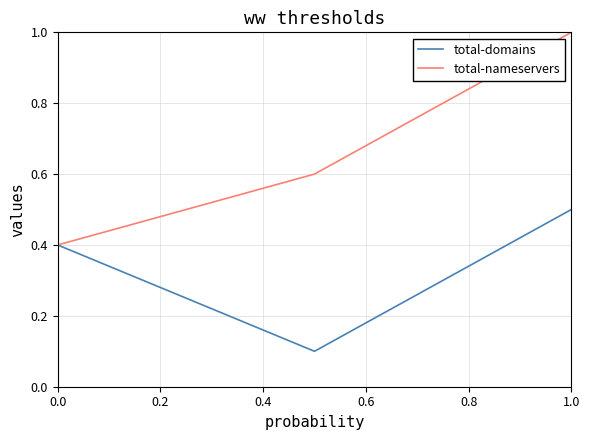

What is the difference between the maximum and minimum values in the total-domains series?

0.4